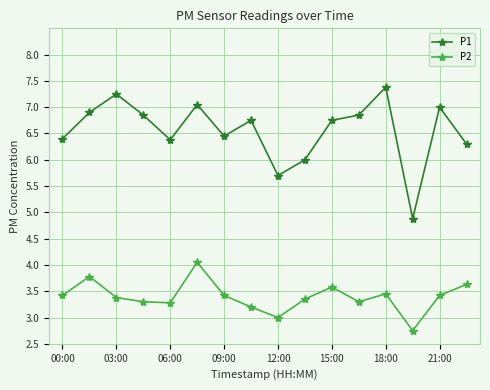

What is the greatest value displayed?

7.4